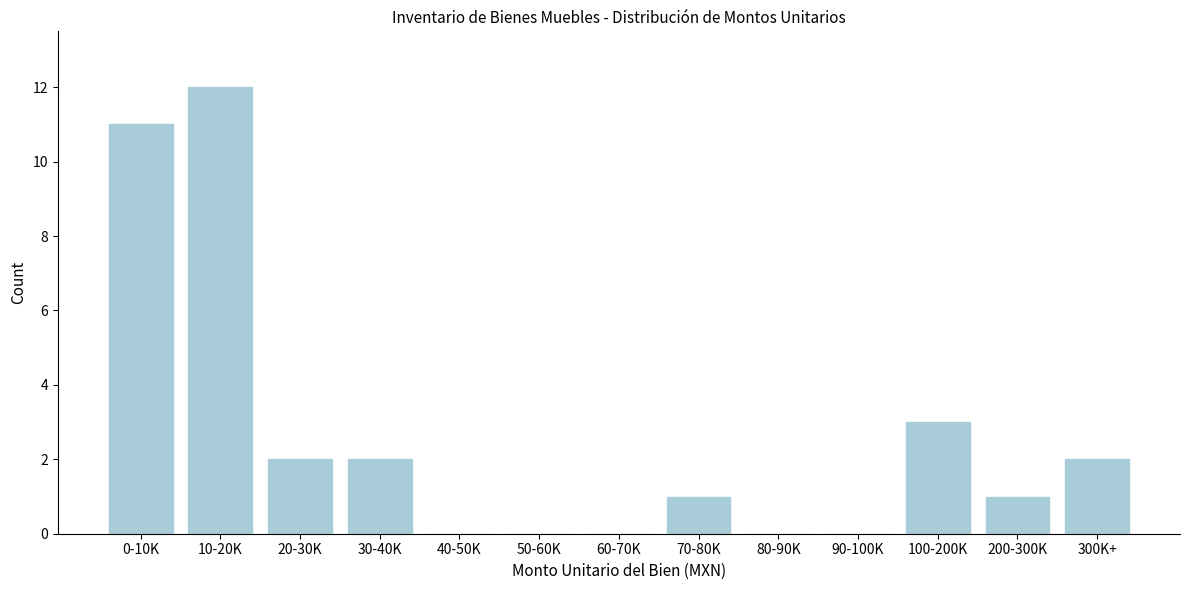

Reading right to left, extract all data points from this chart.

300K+=2	200-300K=1	100-200K=3	90-100K=0	80-90K=0	70-80K=1	60-70K=0	50-60K=0	40-50K=0	30-40K=2	20-30K=2	10-20K=12	0-10K=11